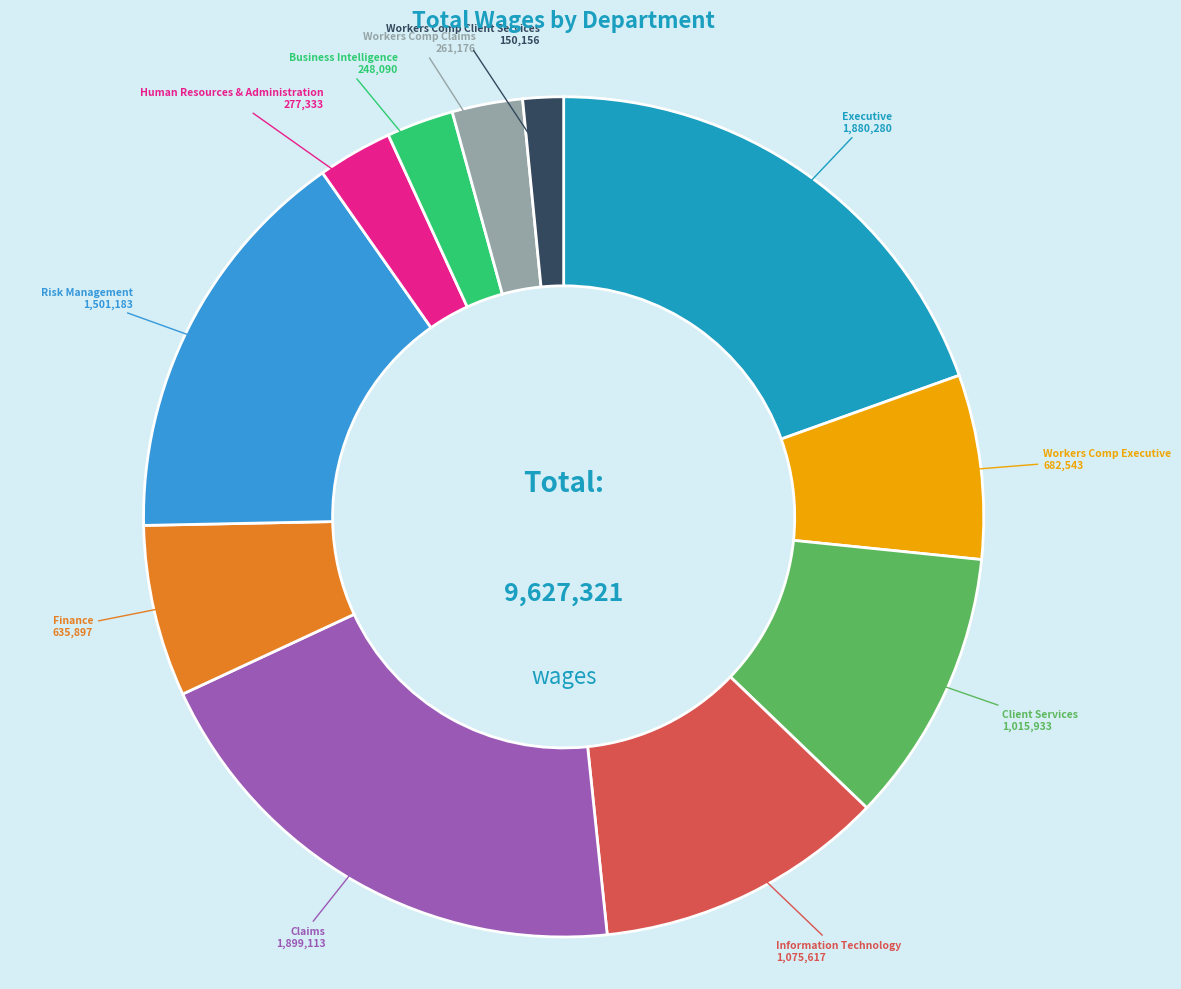

Rank the categories by value from lowest to highest.

Workers Comp Client Services, Business Intelligence, Workers Comp Claims, Human Resources & Administration, Finance, Workers Comp Executive, Client Services, Information Technology, Risk Management, Executive, Claims